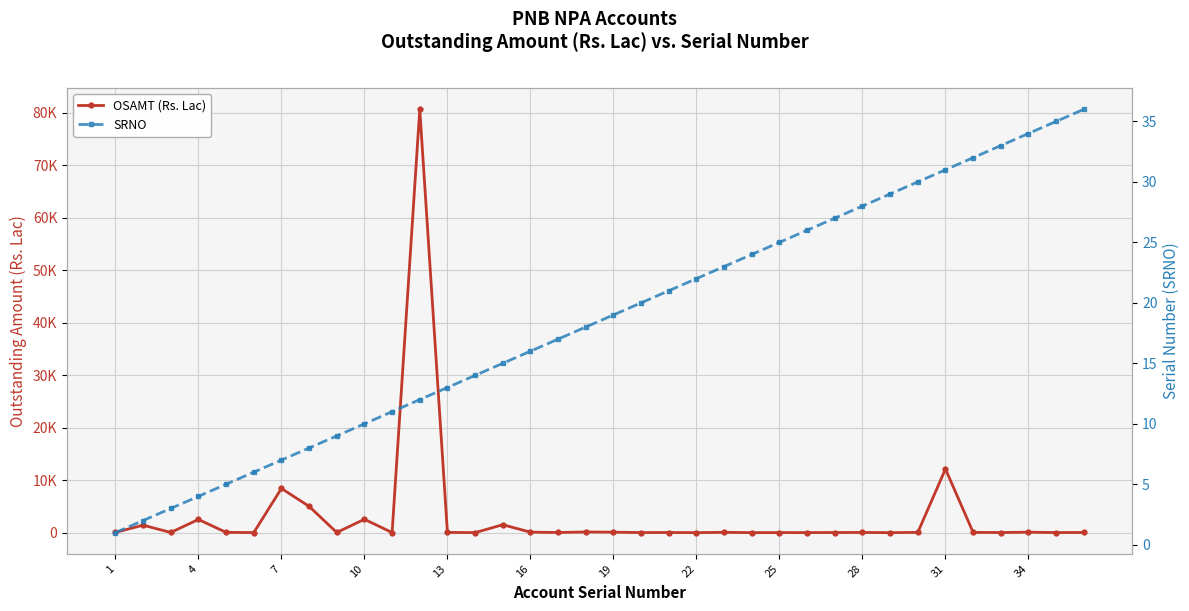

What is the difference between the maximum and second lowest values in the OSAMT (Rs. Lac) series?

80594.0